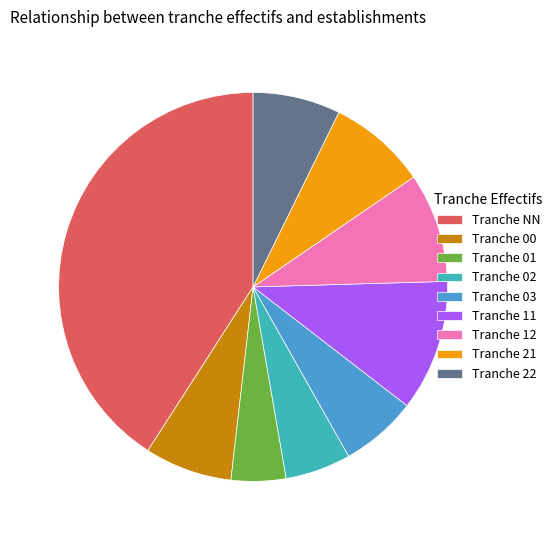

Is the sum of Tranche 00 and Tranche 11 greater than half?

No